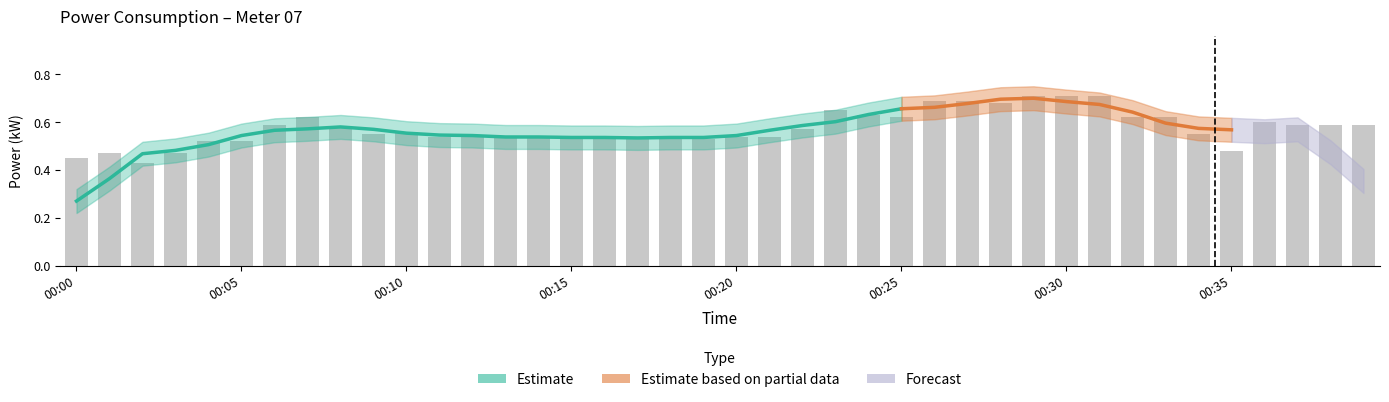

What is the difference between the second highest and minimum values?

0.3